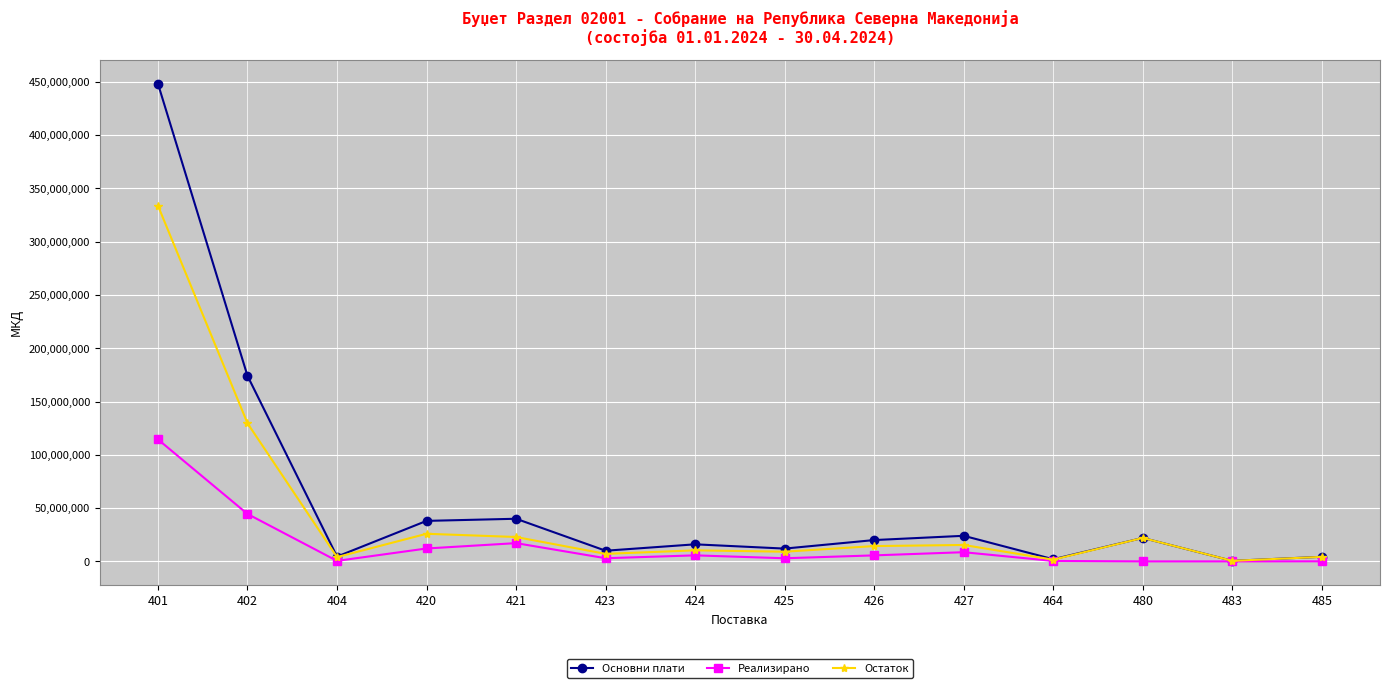

What is the value of the Основни плати point at the 5th from the left?

40000000